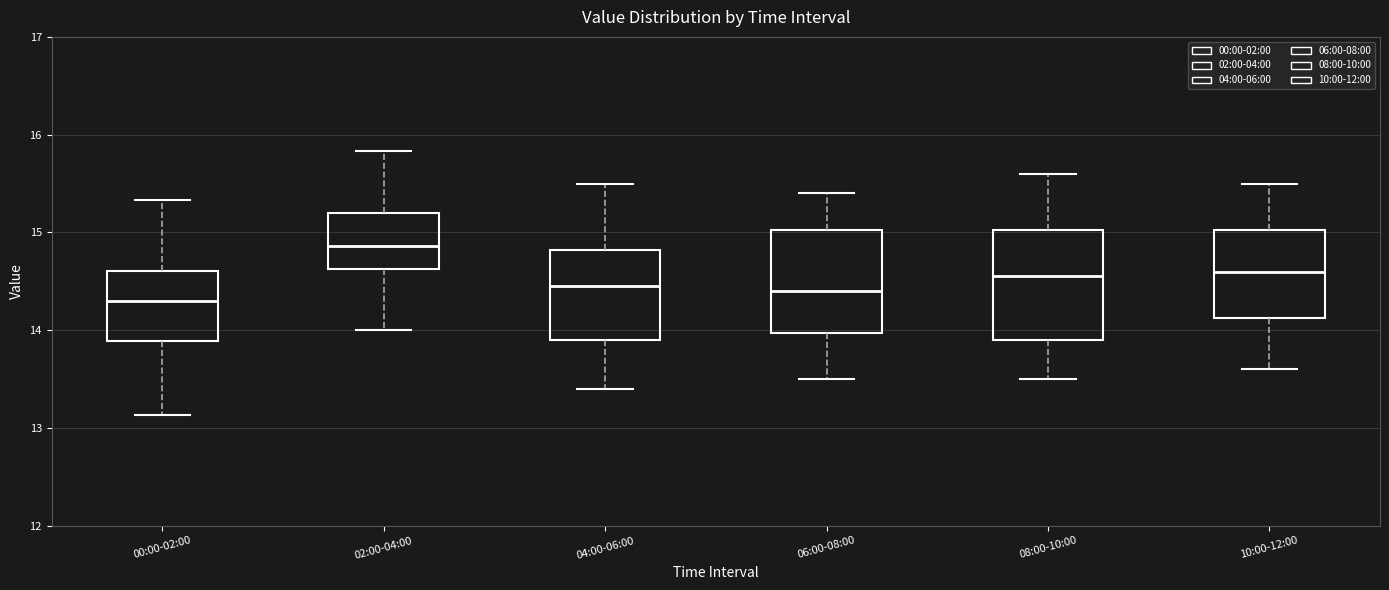

Reading left to right, transcribe this box plot: for each box, give where its median line is, the range the box spans, and where its two whiskers end, as read against the y-axis. The values are not printed on the chart, so give them approximately, as read against the axis.

00:00-02:00: median 14.3, box 13.9 to 14.6, whiskers 13.1 to 15.3
02:00-04:00: median 14.9, box 14.6 to 15.2, whiskers 14.0 to 15.8
04:00-06:00: median 14.5, box 13.9 to 14.8, whiskers 13.4 to 15.5
06:00-08:00: median 14.4, box 14.0 to 15.0, whiskers 13.5 to 15.4
08:00-10:00: median 14.6, box 13.9 to 15.0, whiskers 13.5 to 15.6
10:00-12:00: median 14.6, box 14.1 to 15.0, whiskers 13.6 to 15.5